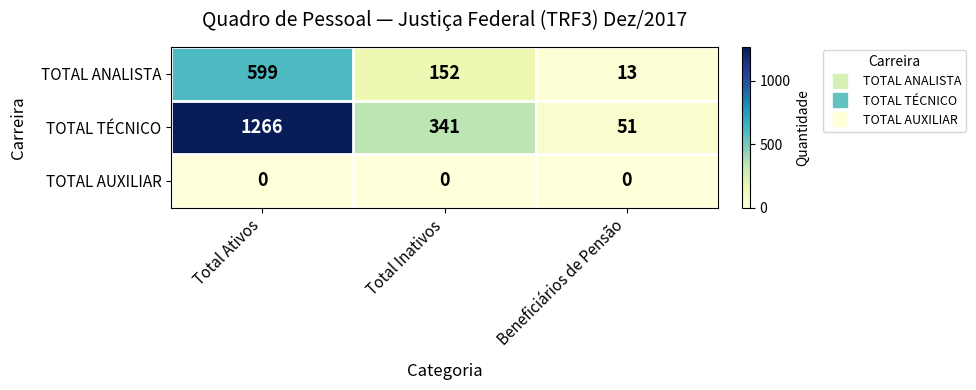

What is the total value across all series at Total Inativos?

493